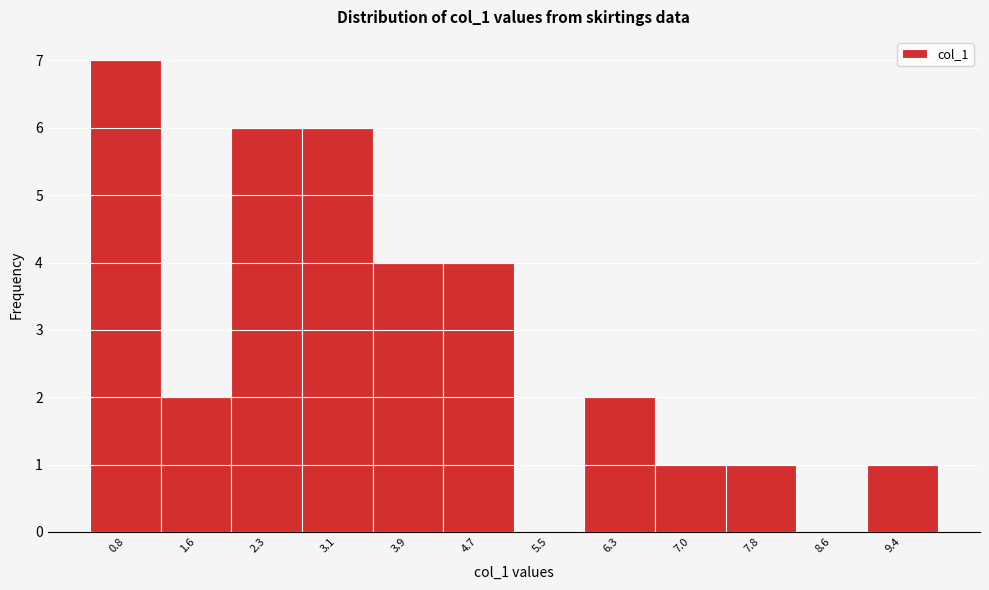

Reading right to left, transcribe all the data shown in this chart.

9.4=1	8.6=0	7.8=1	7.0=1	6.3=2	5.5=0	4.7=4	3.9=4	3.1=6	2.3=6	1.6=2	0.8=7